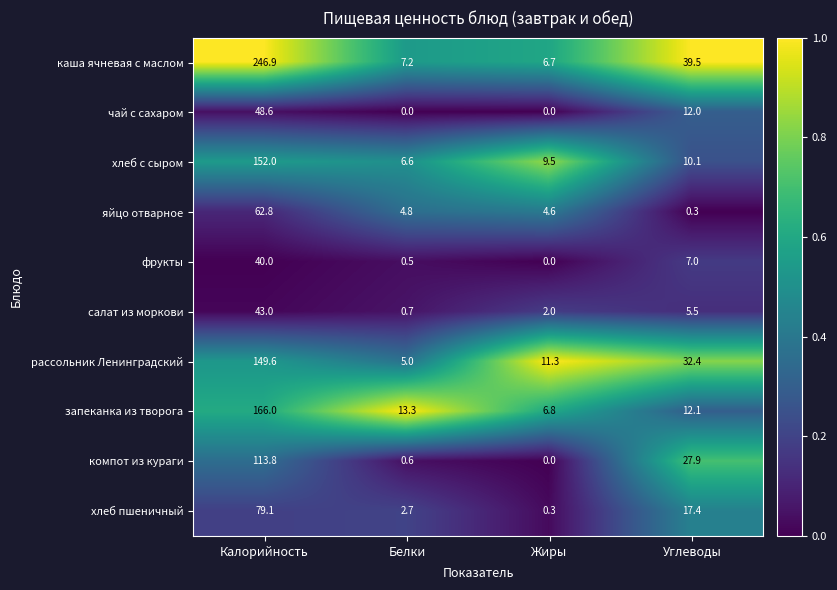

Is it true that салат из моркови equals 0.7 at Белки?

True